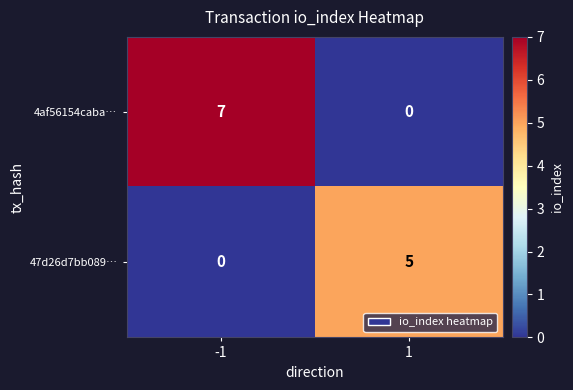

Which series has the largest range (max minus min)?

4af56154caba…